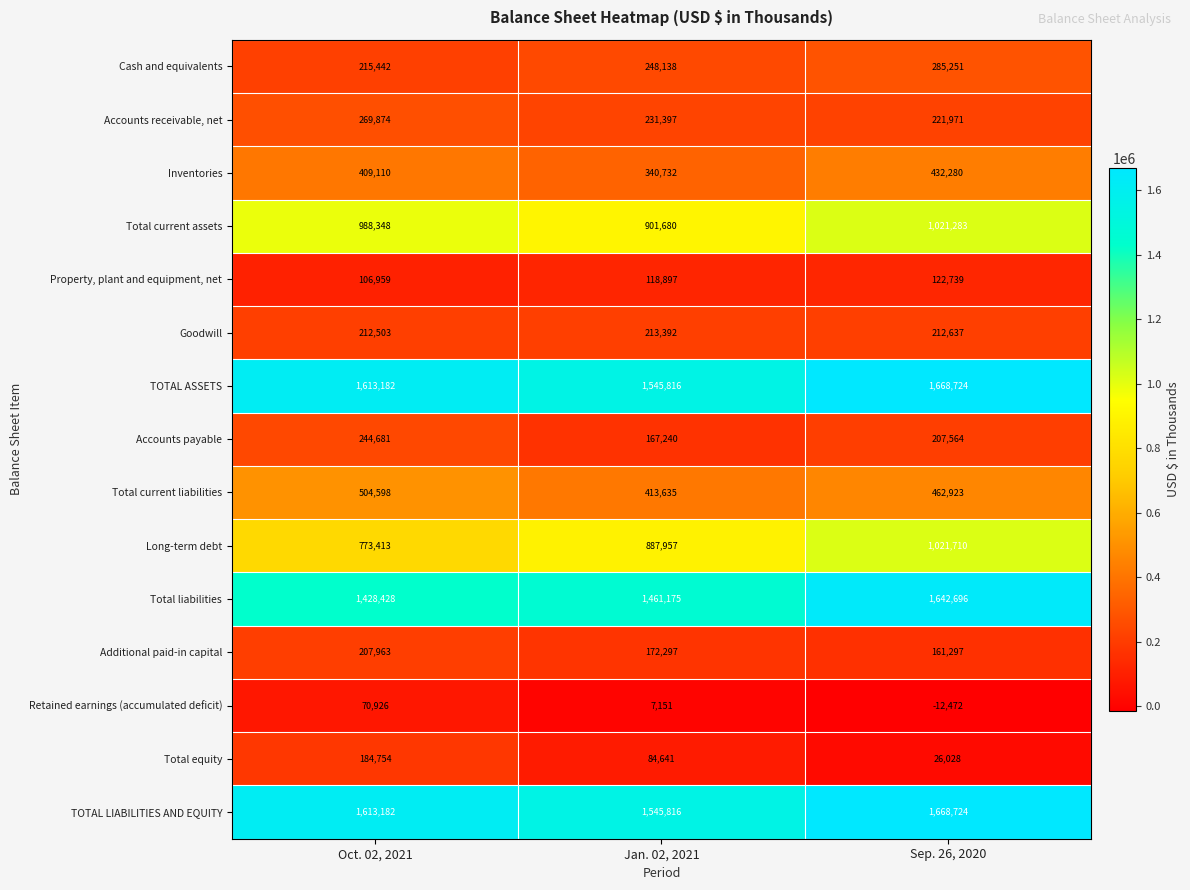

List the labels in order of Total liabilities value, smallest first.

Oct. 02, 2021, Jan. 02, 2021, Sep. 26, 2020